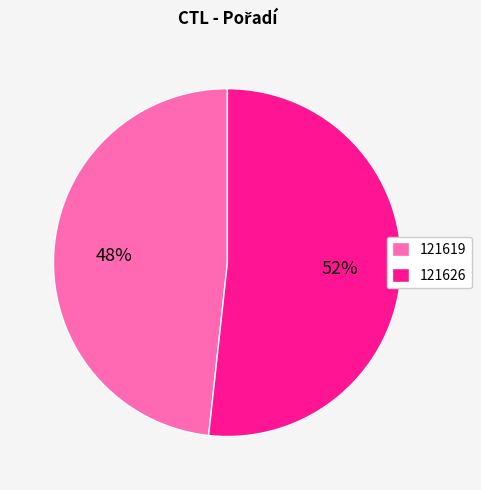

Rank the categories by value from highest to lowest.

121626, 121619